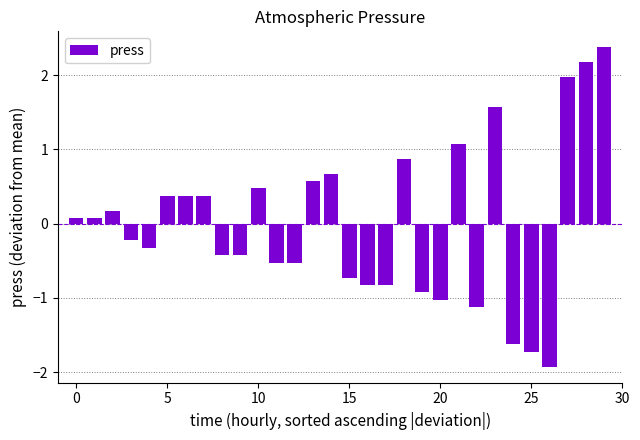

Reading left to right, transcribe all the data shown in this chart.

0.1	0.1	0.2	-0.2	-0.3	0.4	0.4	0.4	-0.4	-0.4	0.5	-0.5	-0.5	0.6	0.7	-0.7	-0.8	-0.8	0.9	-0.9	-1.0	1.1	-1.1	1.6	-1.6	-1.7	-1.9	2.0	2.2	2.4